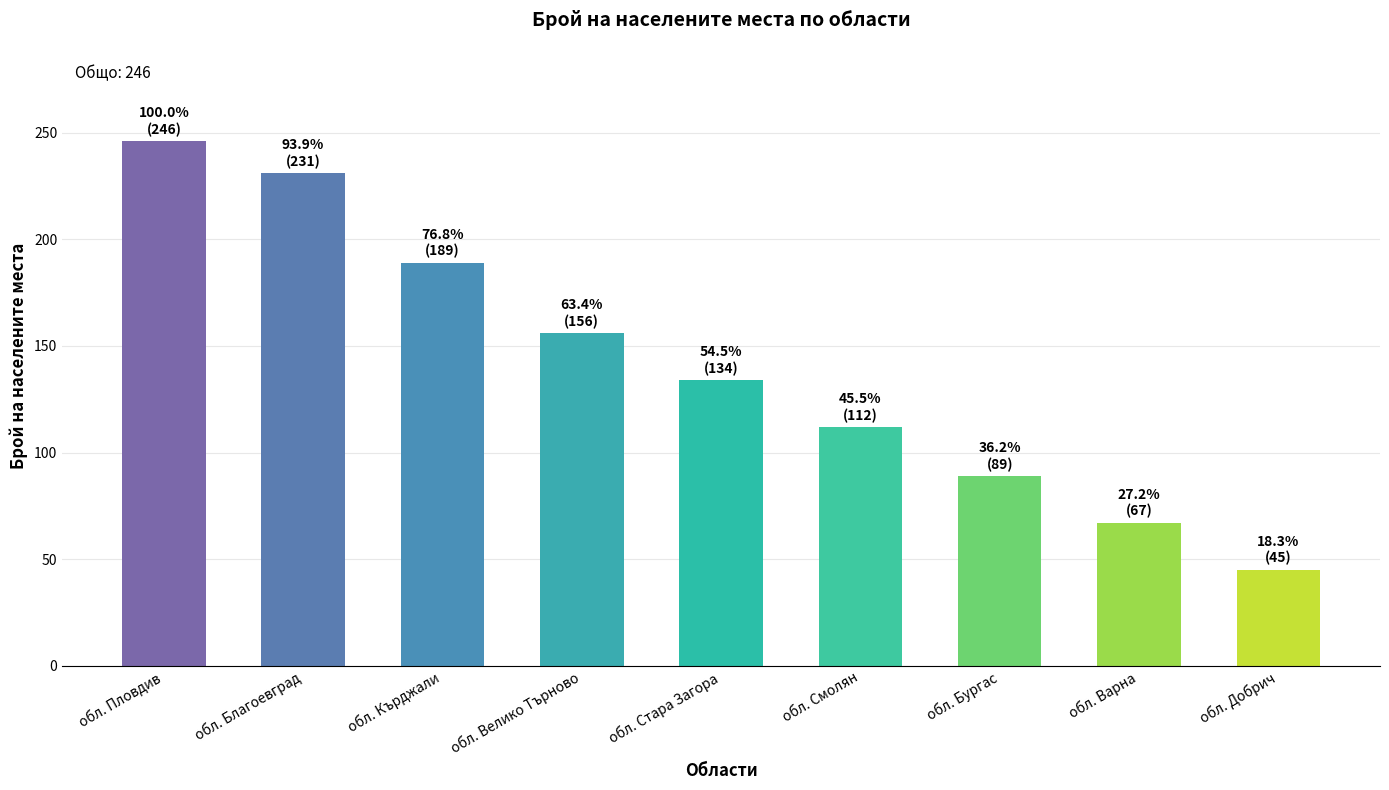

Does the chart contain any negative values?

No